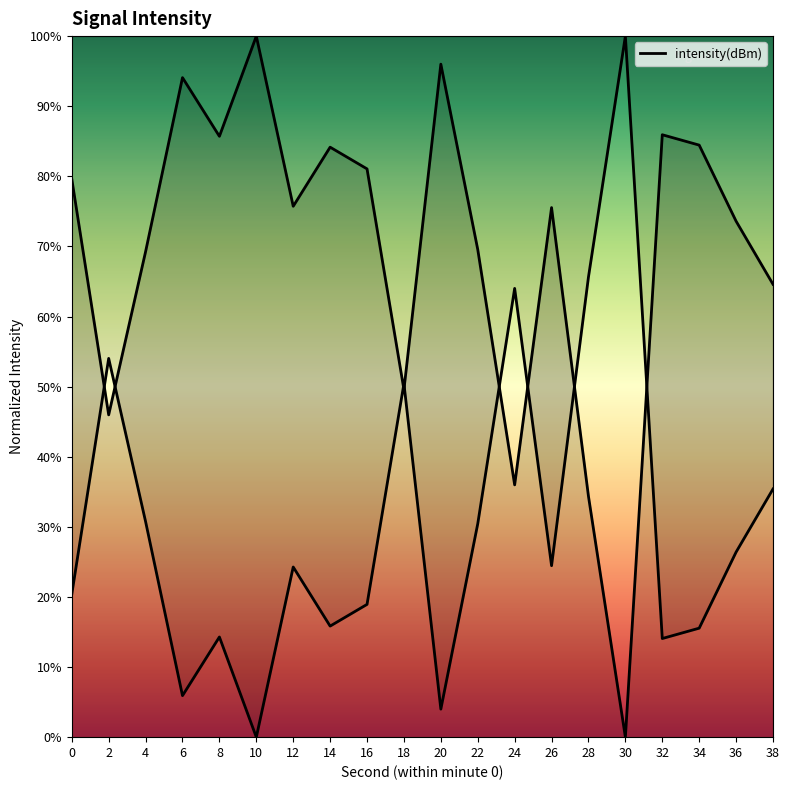

How many values exceed 75?

11